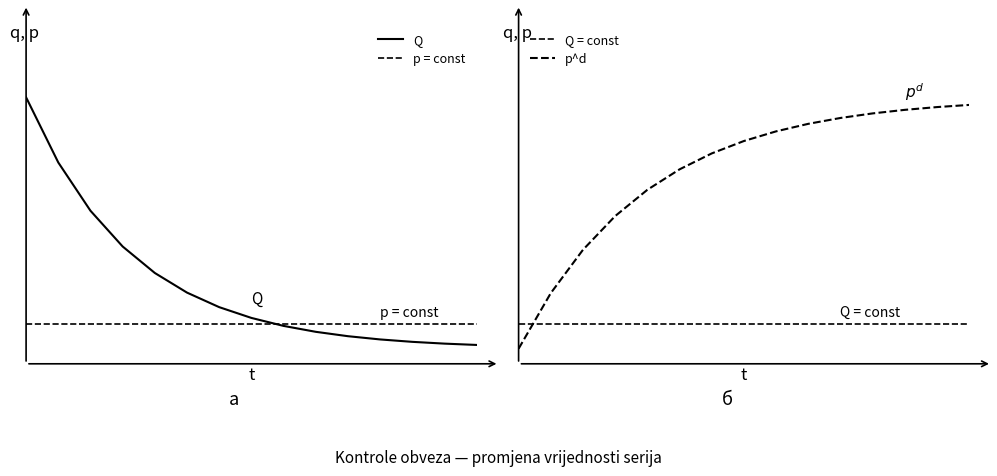

What value does the p^d series have at 6?

3.9